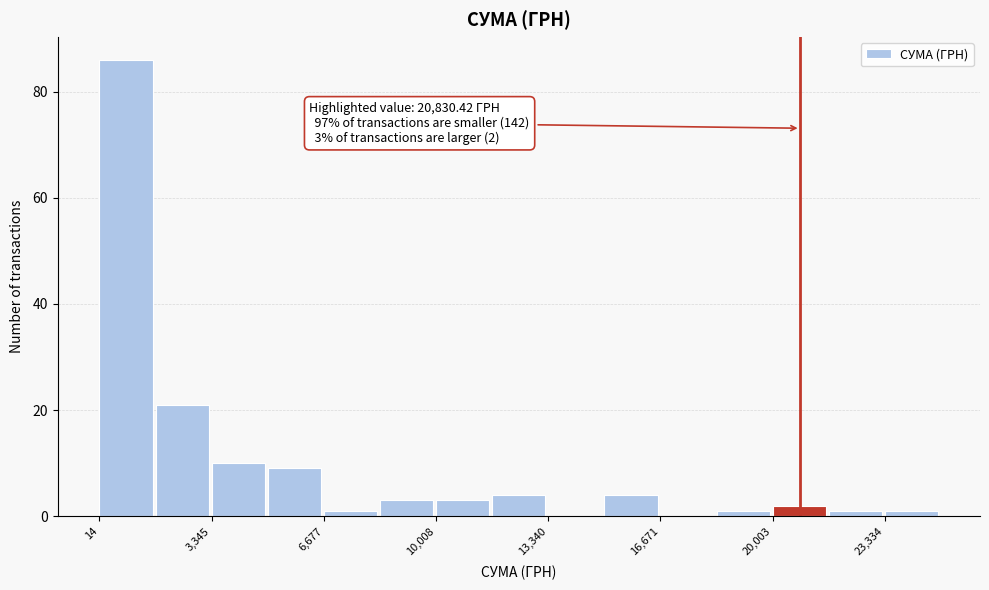

Read against the x-axis, roughly where is the centre of the tallest bar?

1000